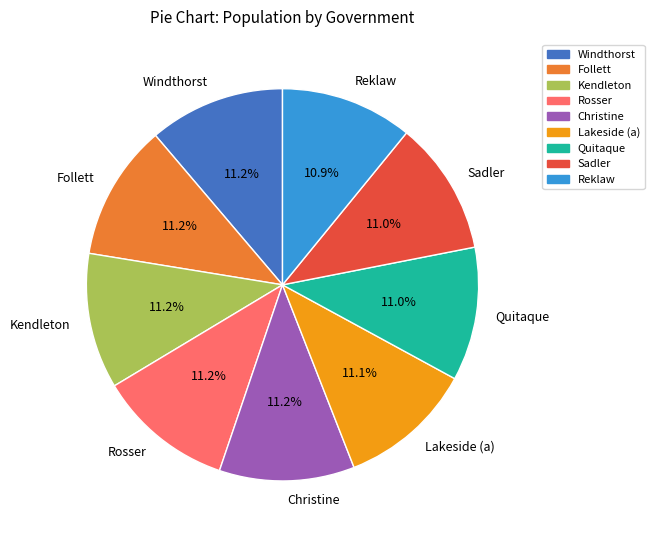

Do Quitaque and Follett together represent more than half of the pie?

No